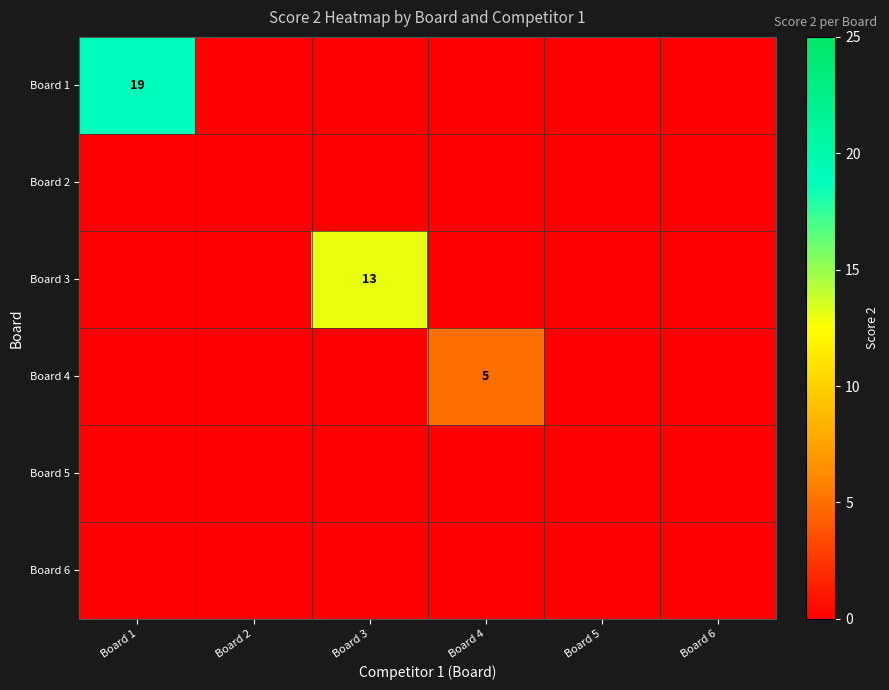

Which series has the largest range (max minus min)?

Board 1